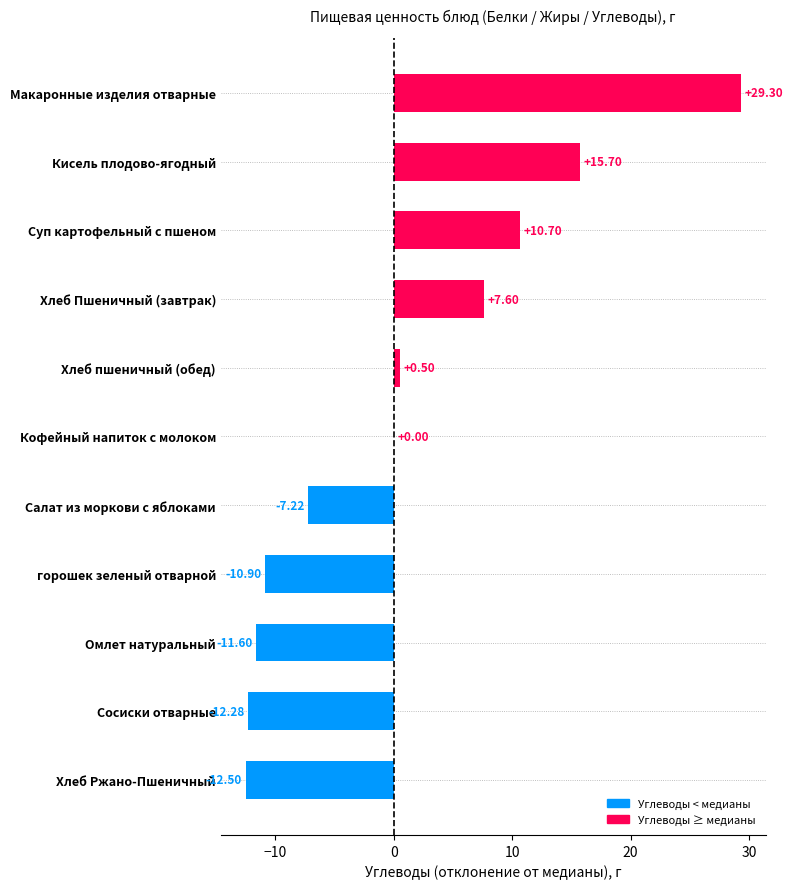

Where is the data nearest to the value 8?

Хлеб Пшеничный (завтрак)